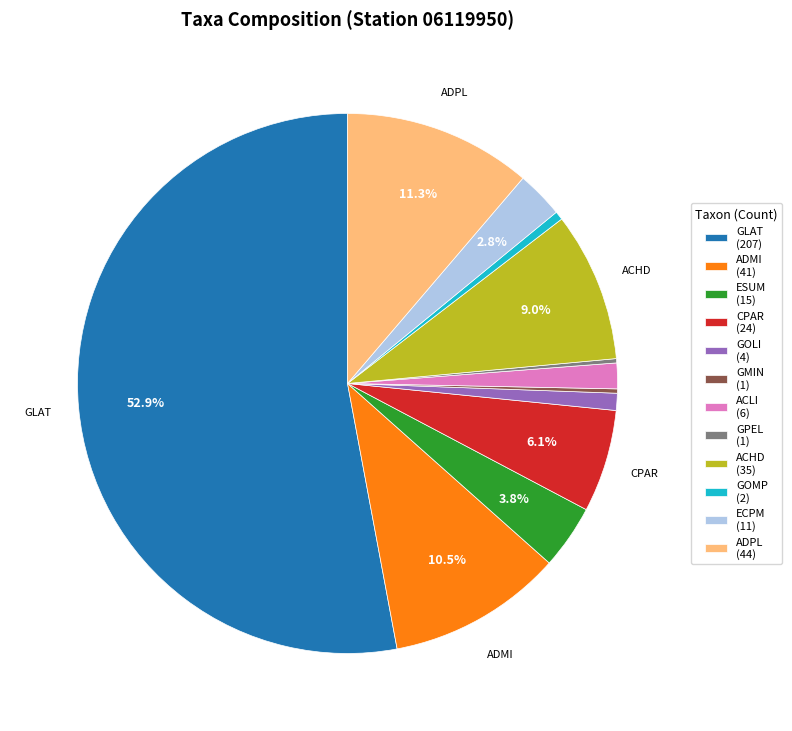

Do GLAT and ECPM together represent more than half of the pie?

Yes